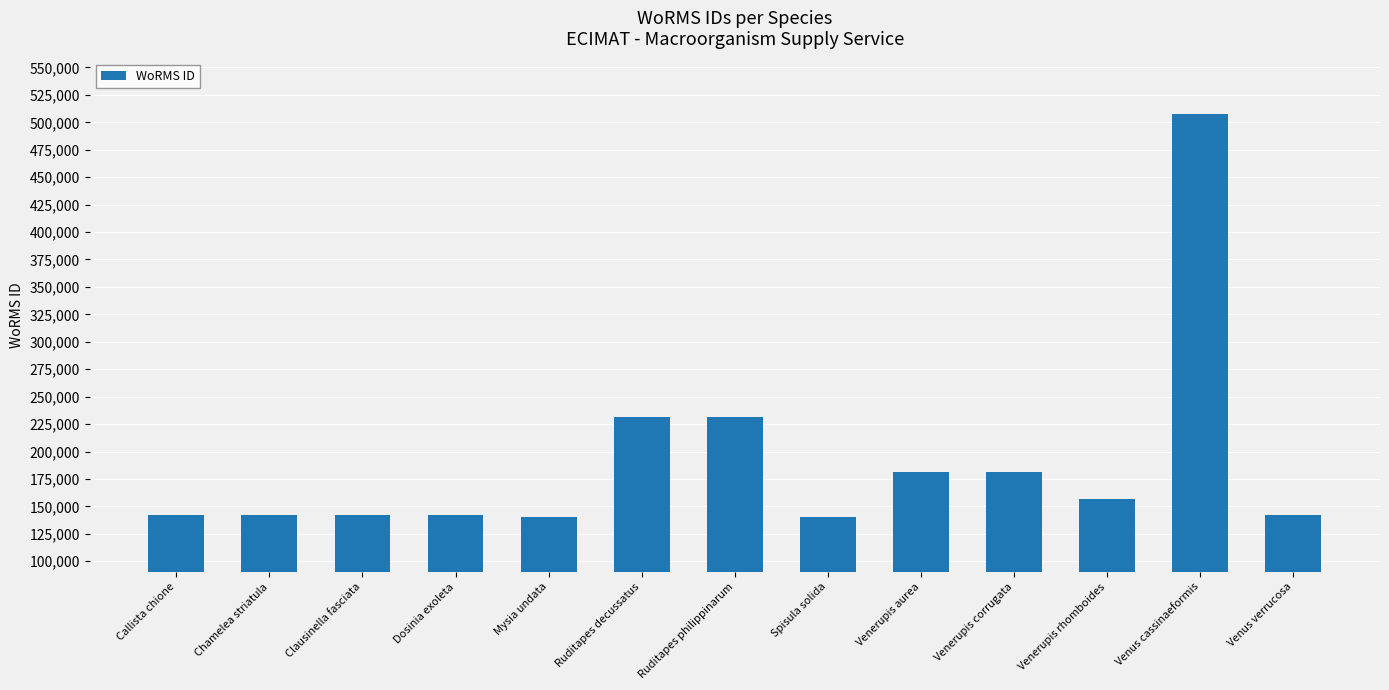

What is the average value?

190870